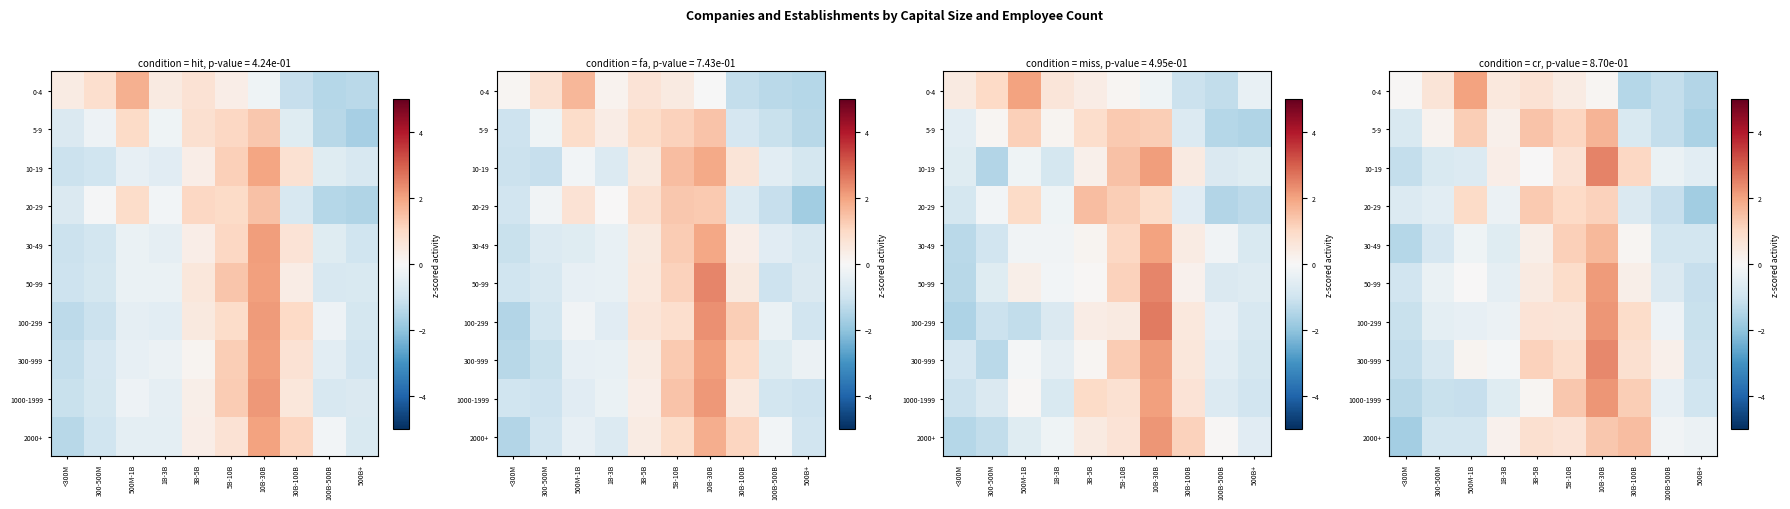

What is the spread (max minus min) of values at 5B-10B?

1.0